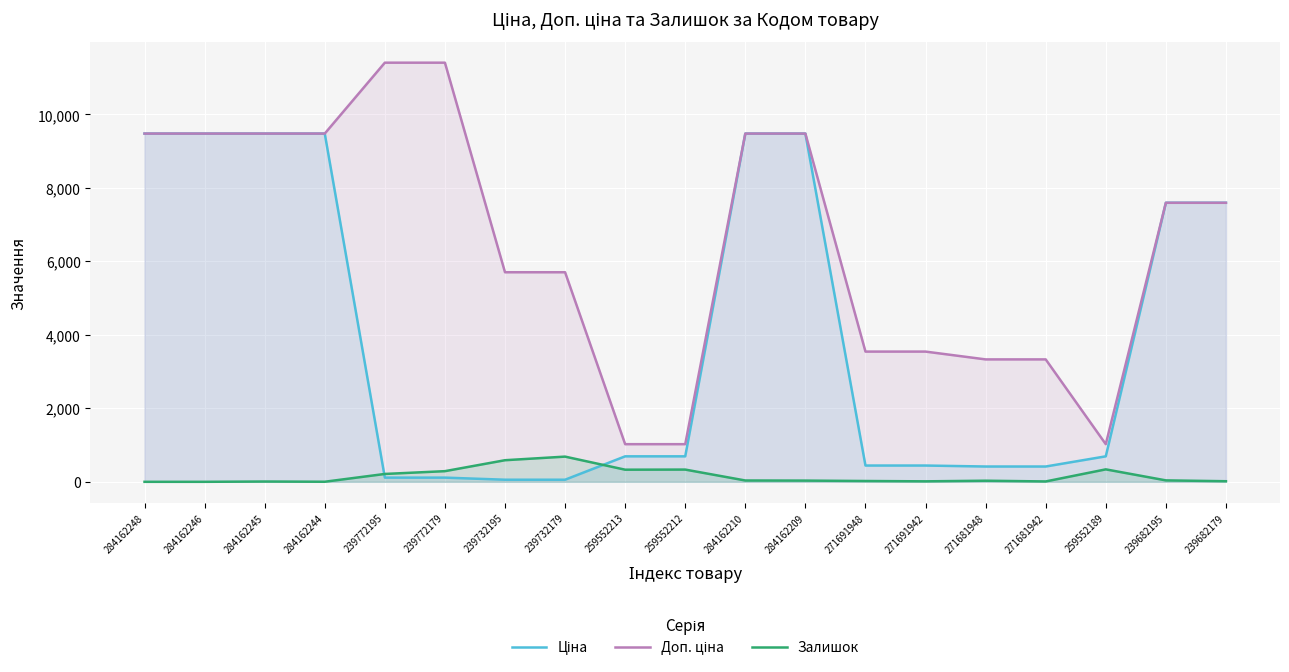

How many lines are shown in the chart?

3